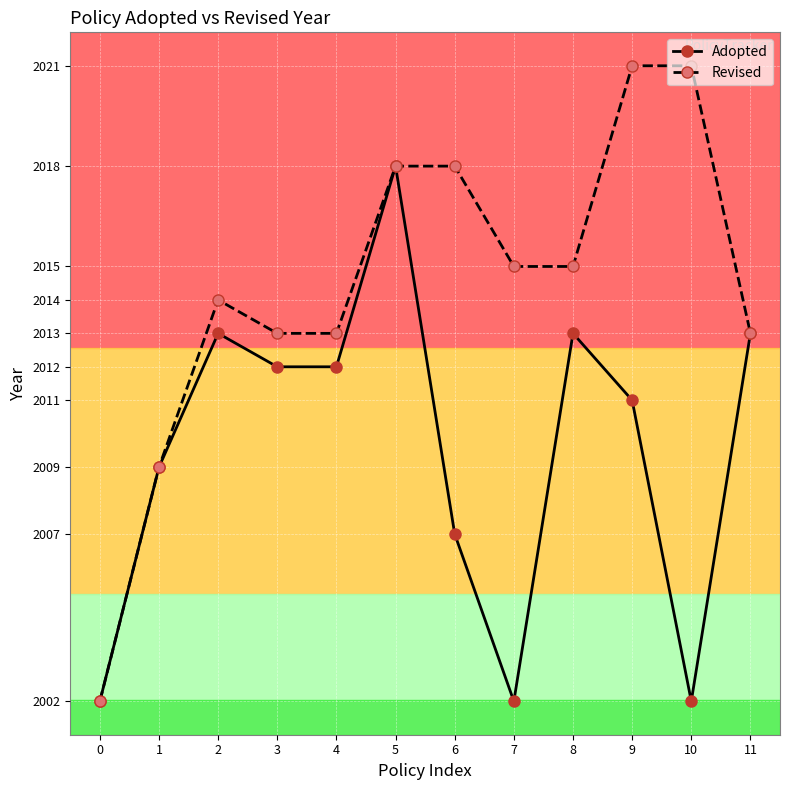

Which series has the largest range (max minus min)?

Revised